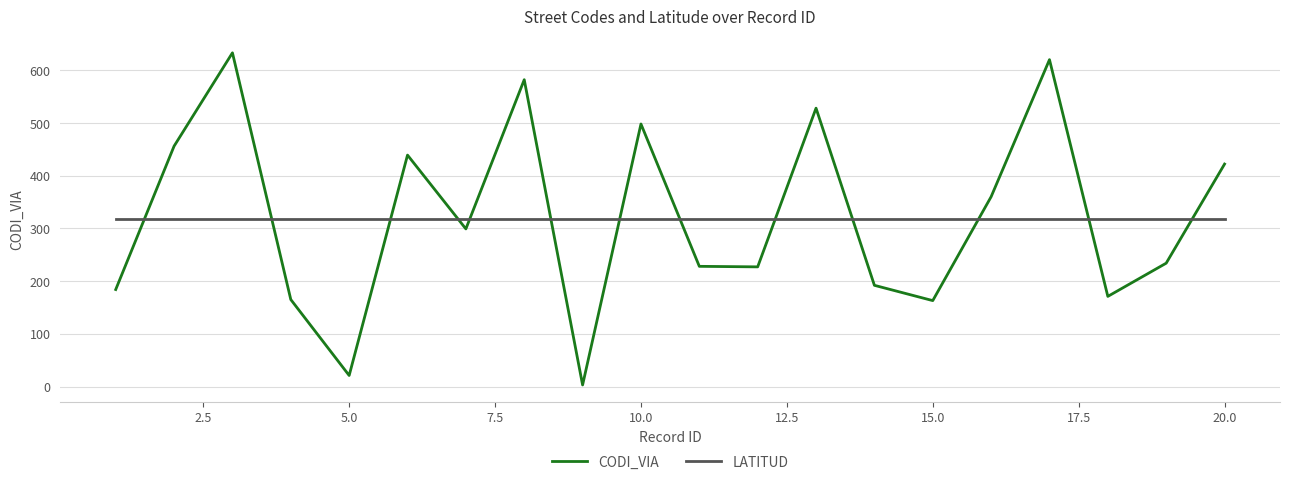

Rank the series by their maximum value, from lowest to highest.

LATITUD, CODI_VIA